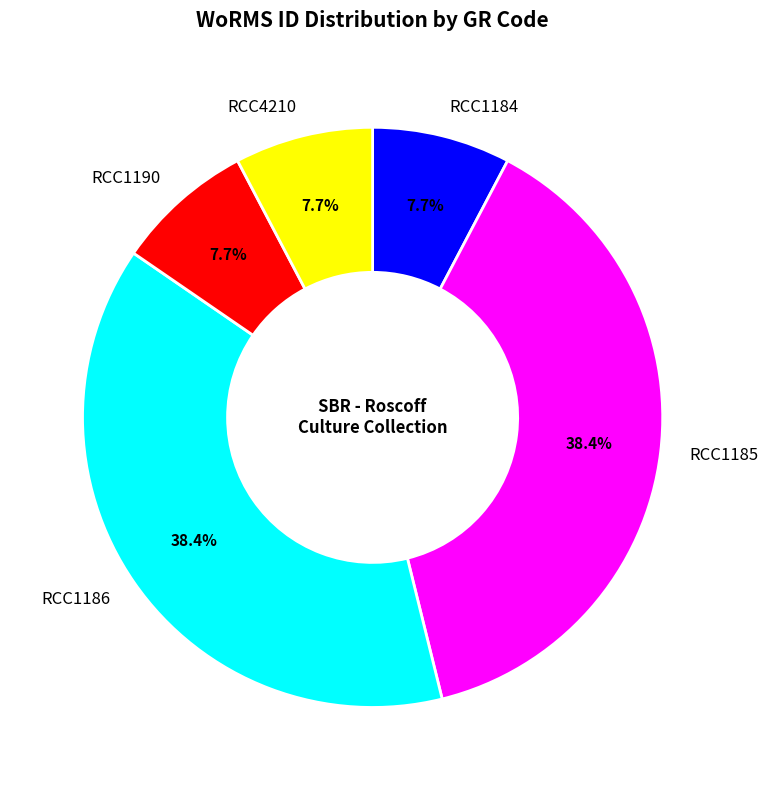

How many slices are in this pie chart?

5